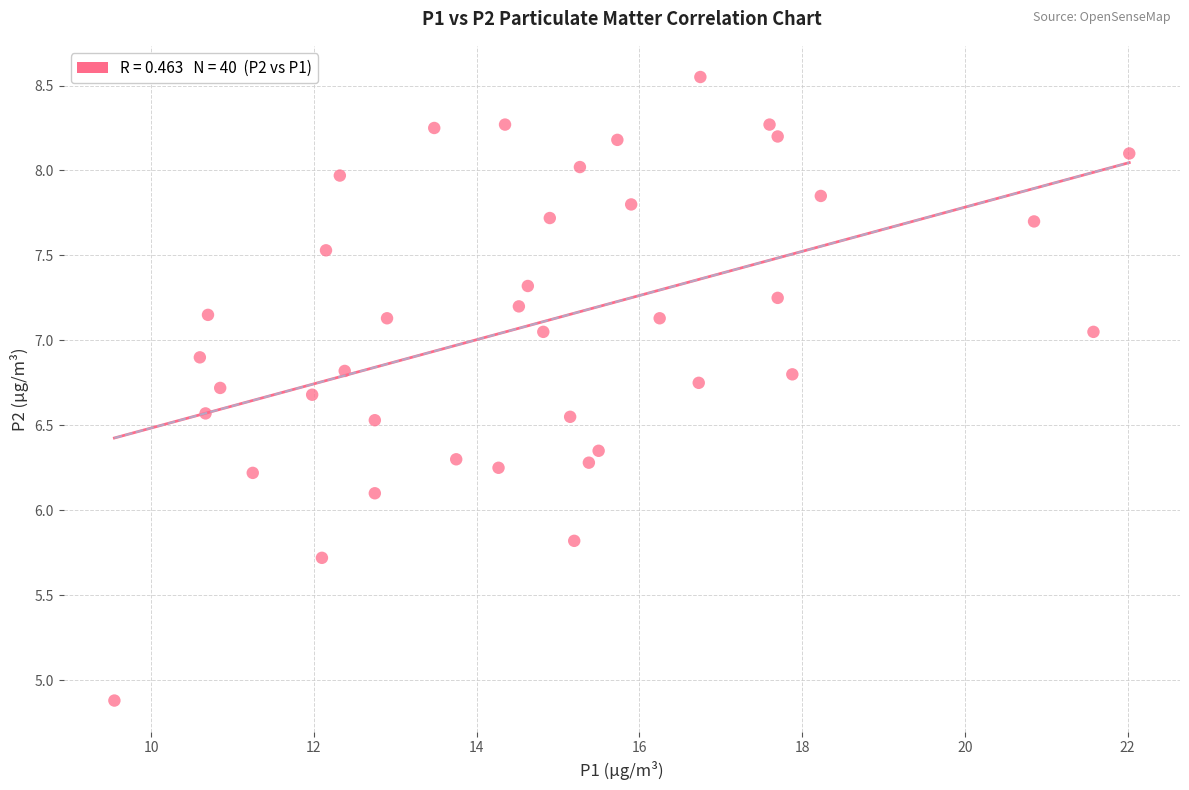

What is the range of Y values (max minus min)?

3.7